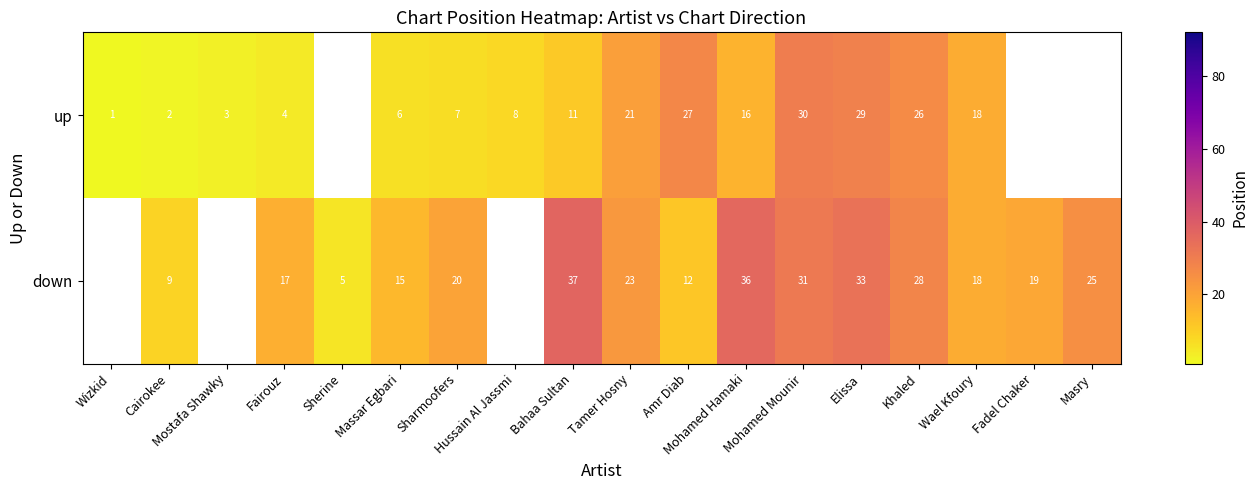

Rank the series at Mohamed Mounir from lowest to highest value.

up, down